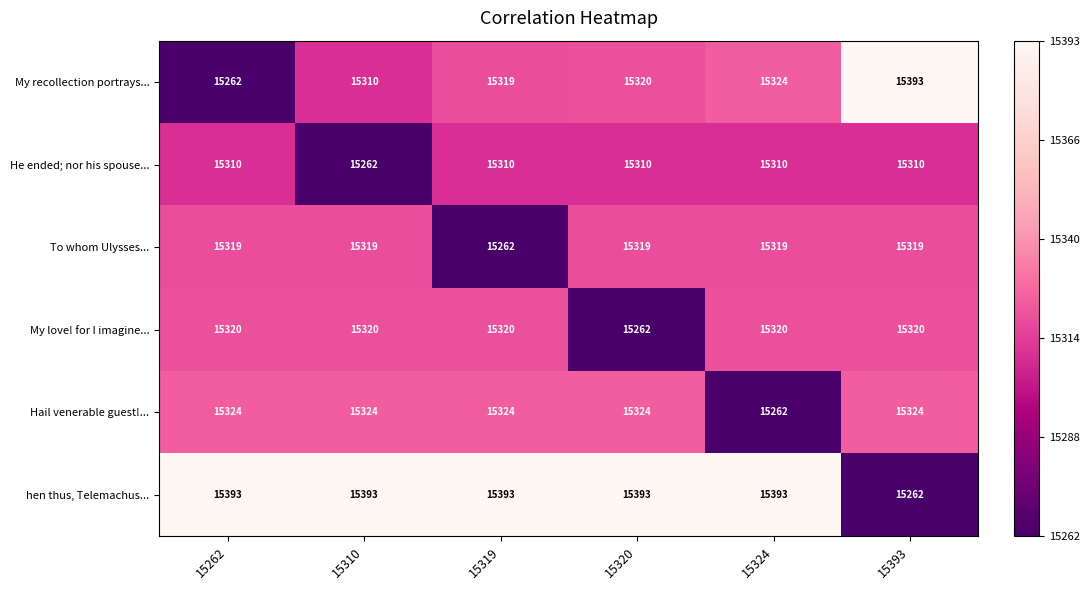

How many series are shown in this chart?

6